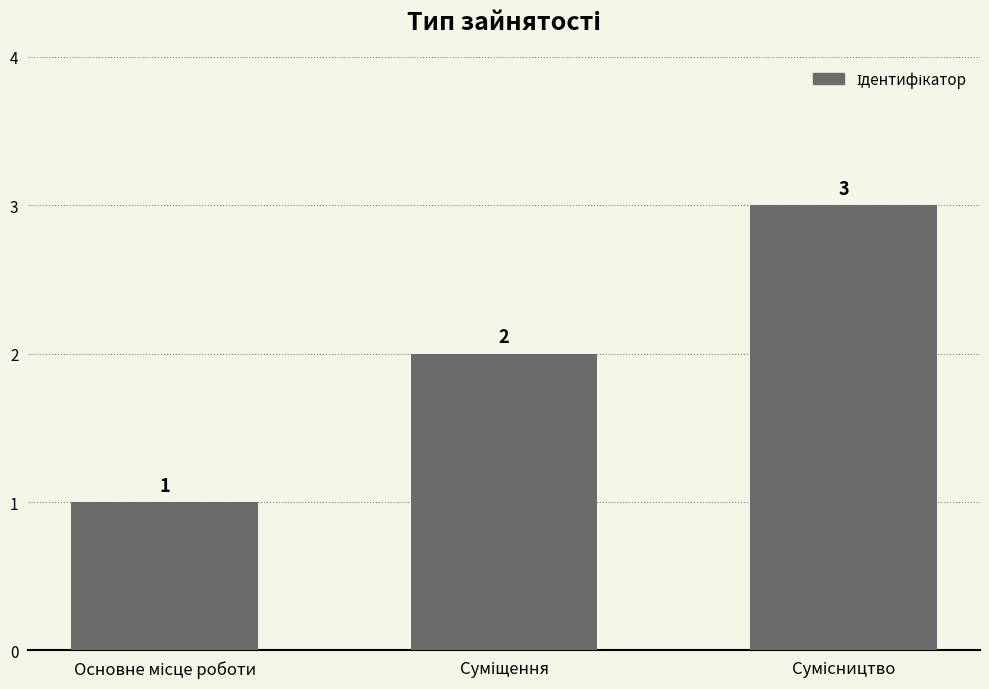

What is the value of the 3rd bar from the left?

3